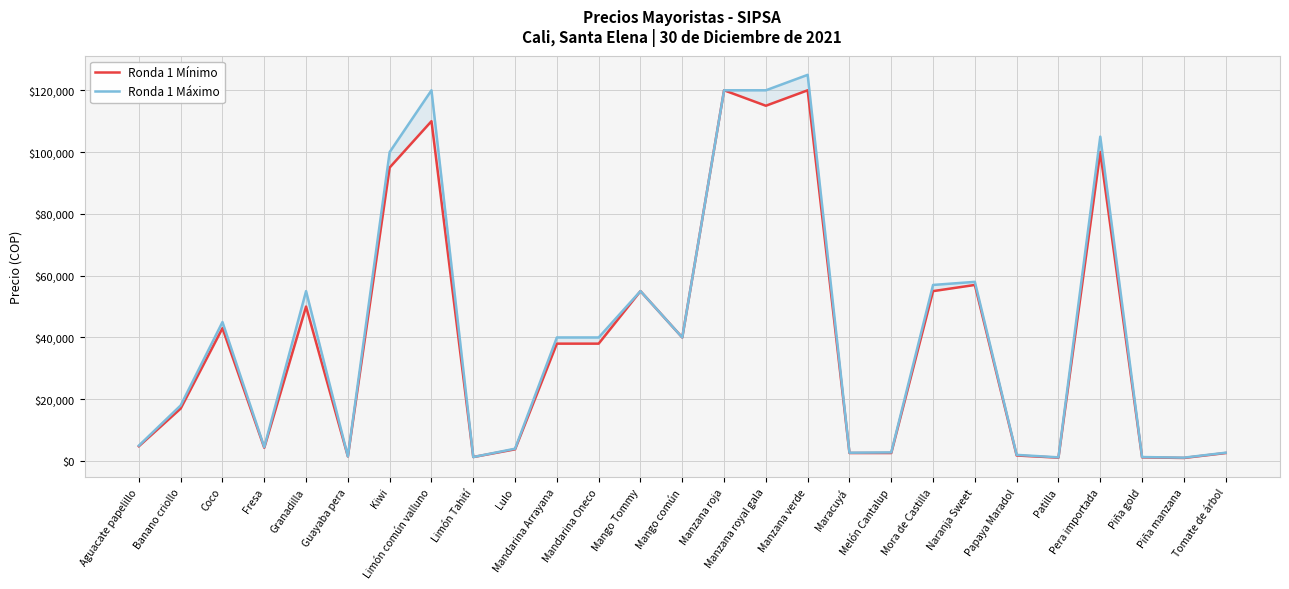

How many lines are shown in the chart?

2